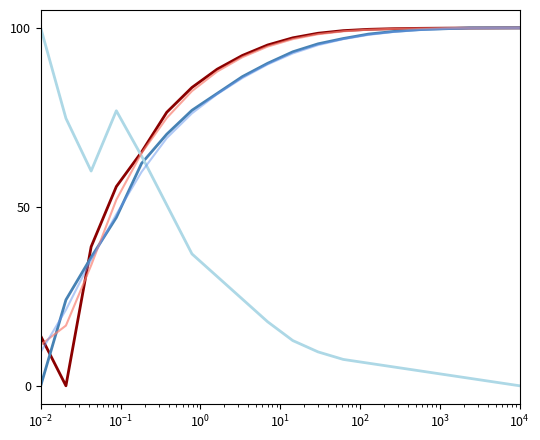

What is the maximum value shown in the chart?

100.0